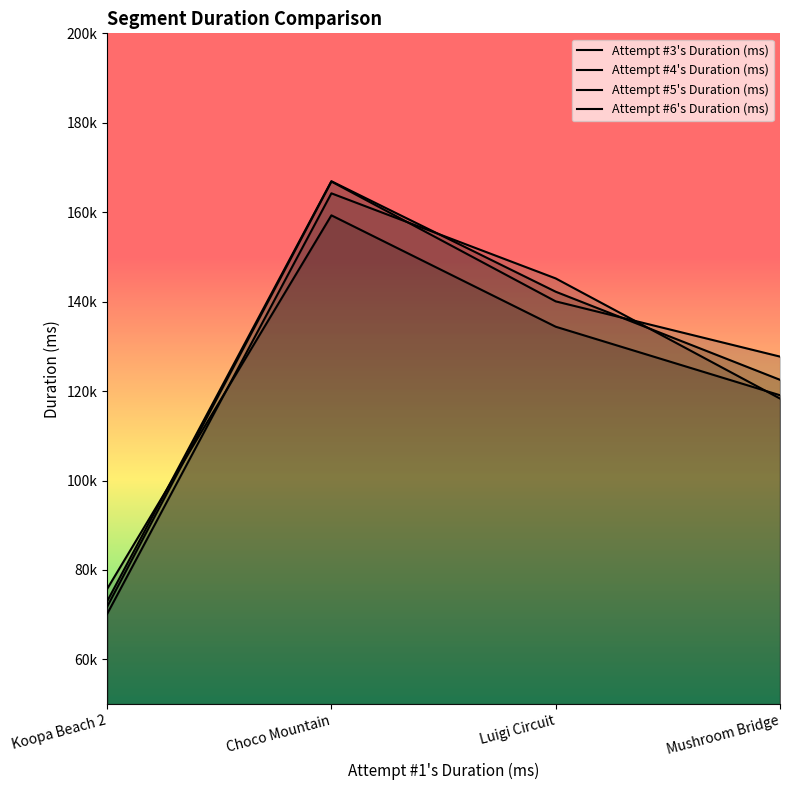

What is the spread (max minus min) of values at Choco Mountain?

7628